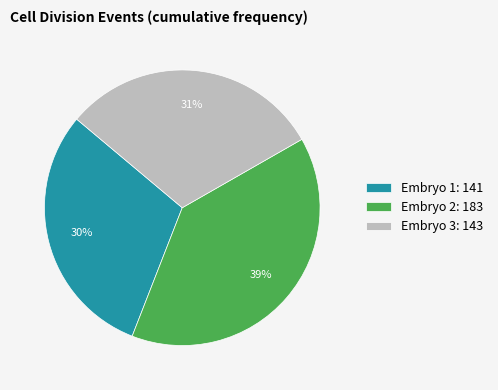

True or false: Embryo 2 accounts for 39% of the total.

True